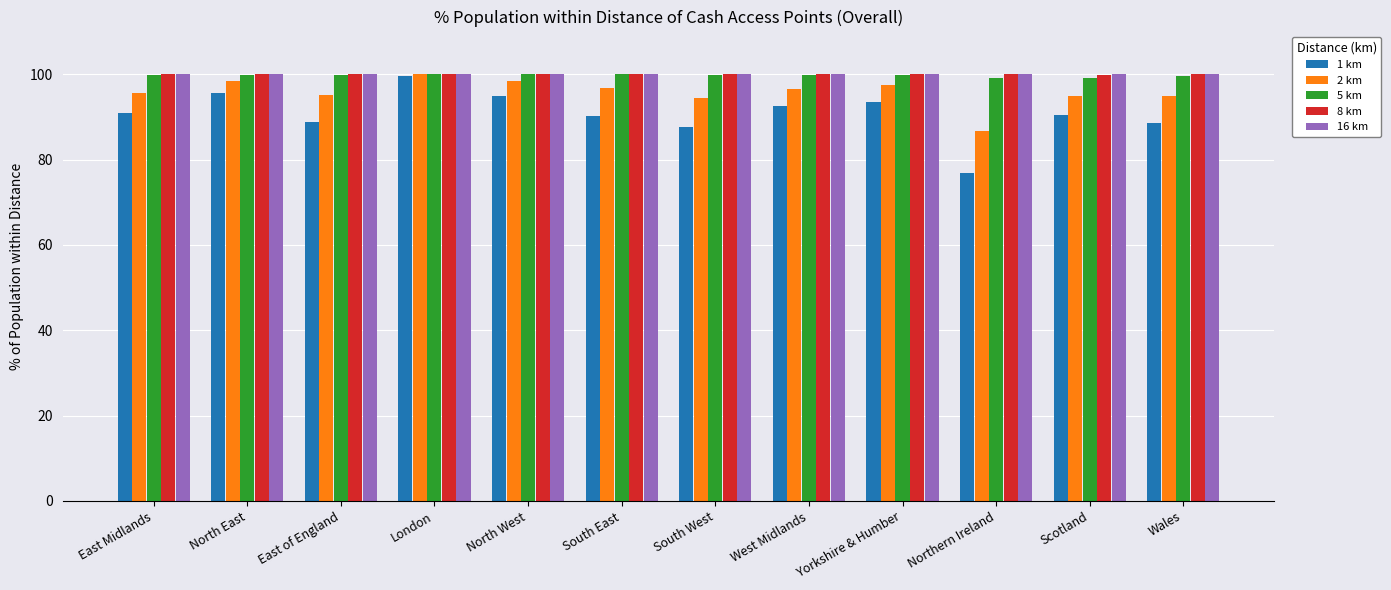

What is the label of the 1st bar from the right?

Wales